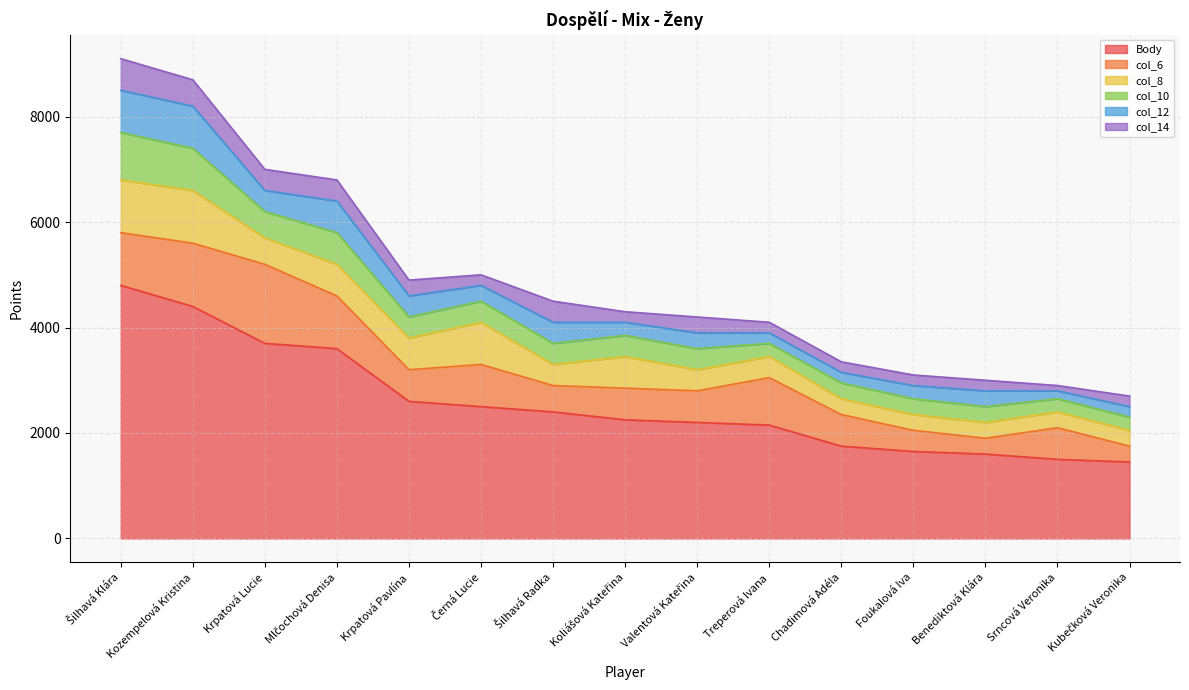

What is the minimum value shown in the chart?

100